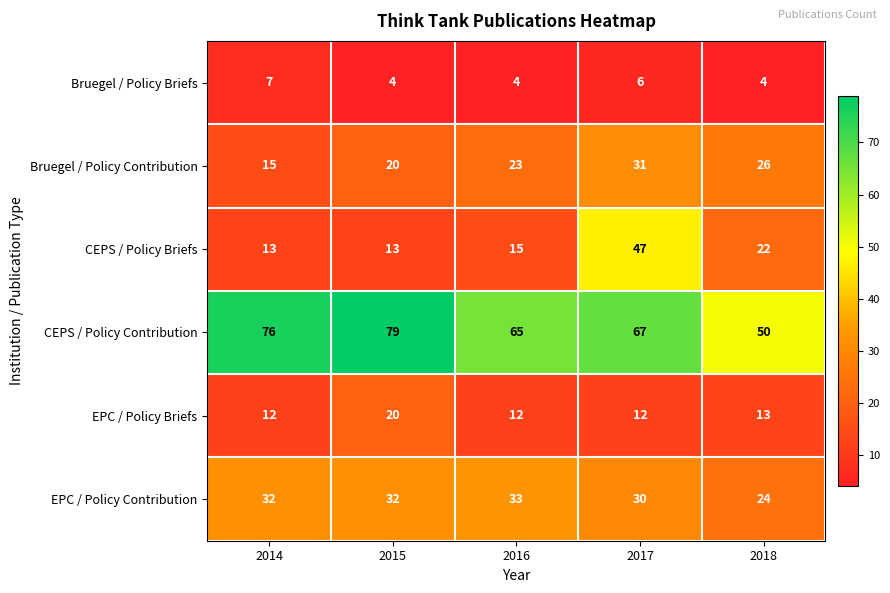

Rank the series by their maximum value, from lowest to highest.

Bruegel / Policy Briefs, EPC / Policy Briefs, Bruegel / Policy Contribution, EPC / Policy Contribution, CEPS / Policy Briefs, CEPS / Policy Contribution